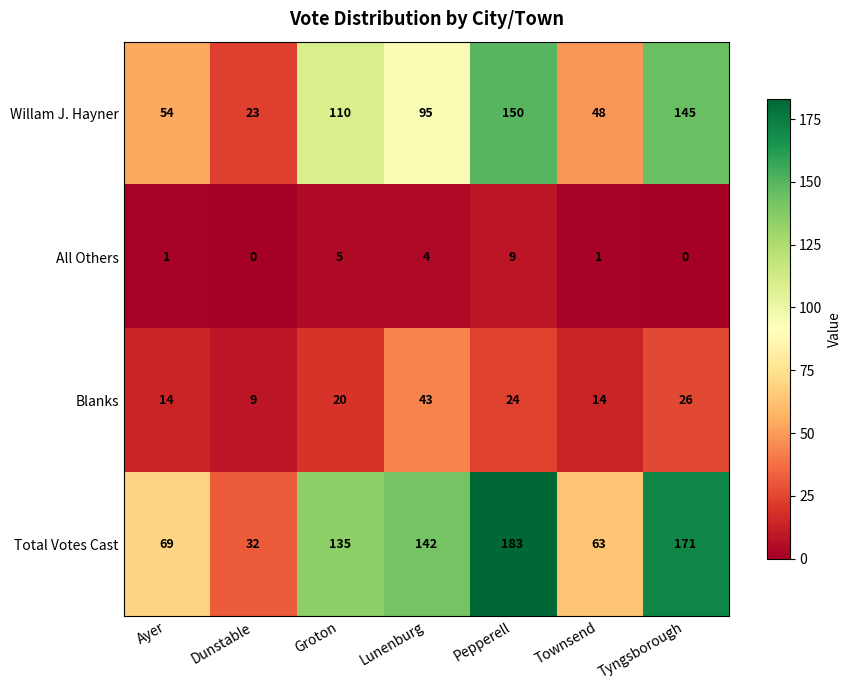

Is it true that Blanks equals 24 at Pepperell?

True